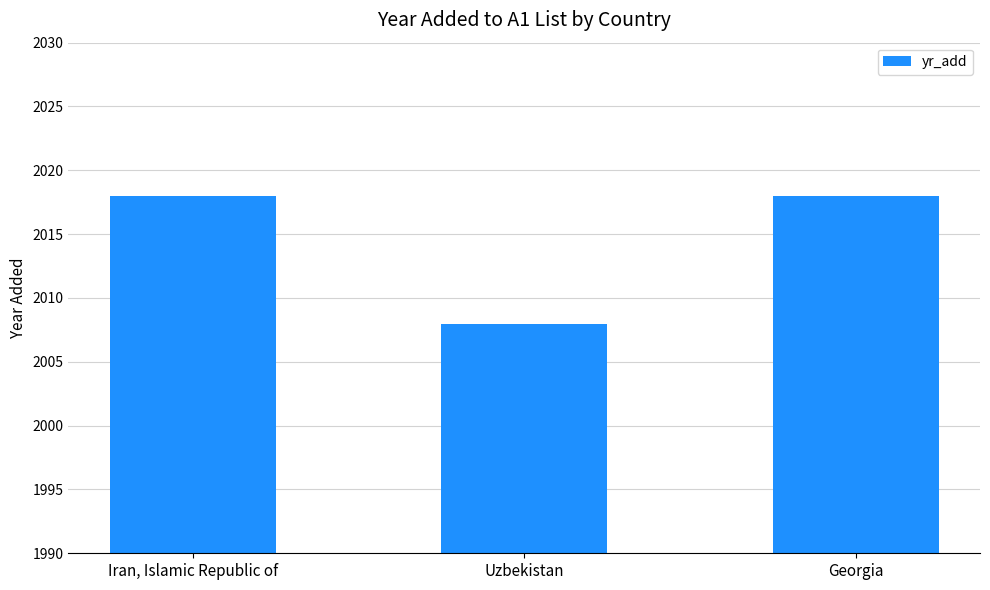

What is the label of the 1st bar from the left?

Iran, Islamic Republic of